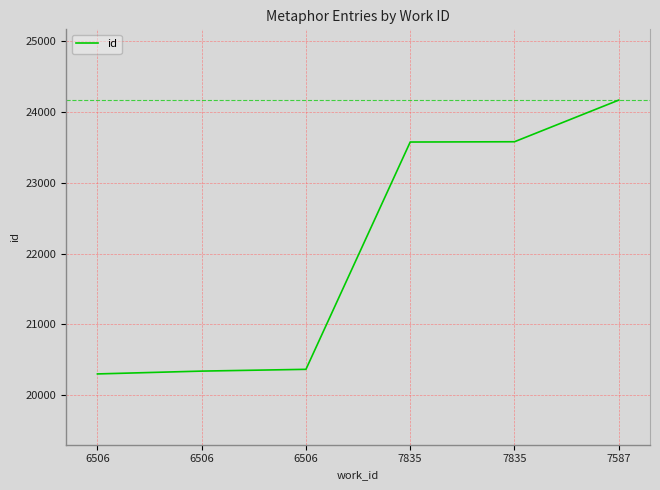

What is the label of the 2nd point from the right?

7835